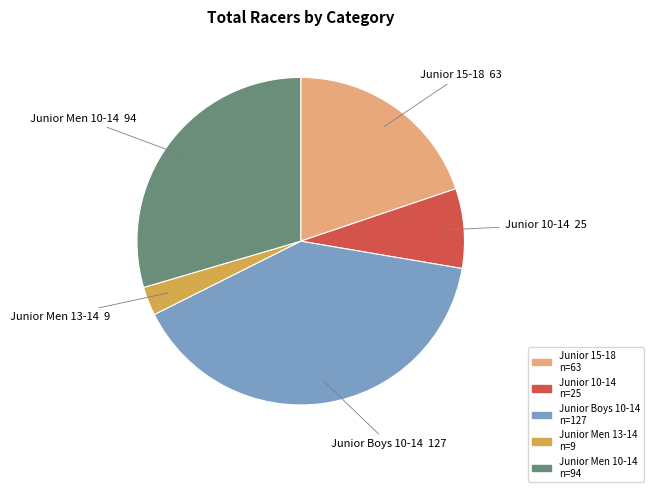

Does any single category account for the majority?

No